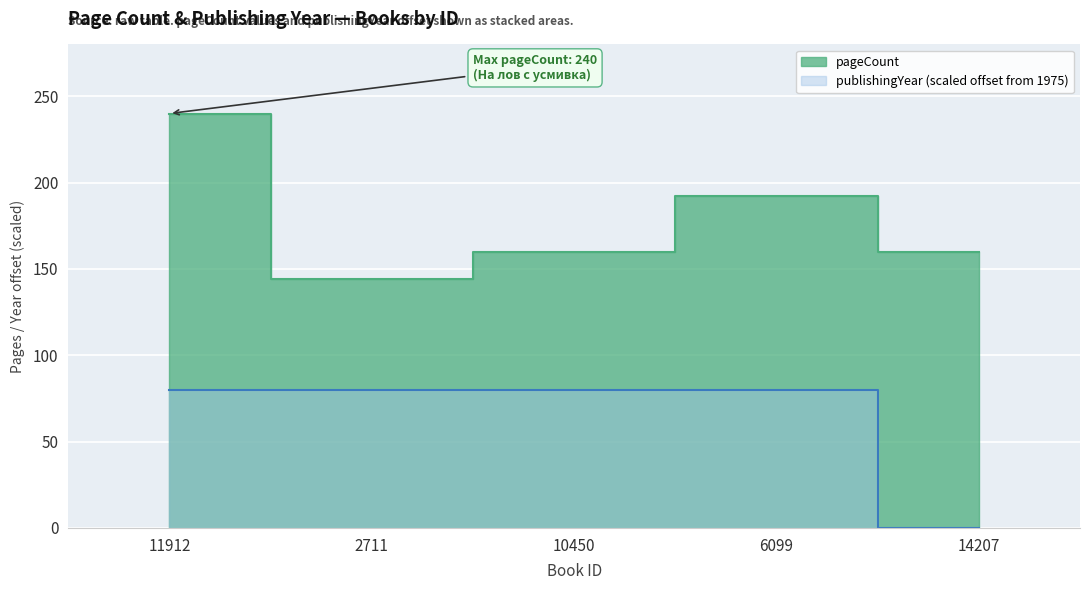

How many series are shown in this chart?

2